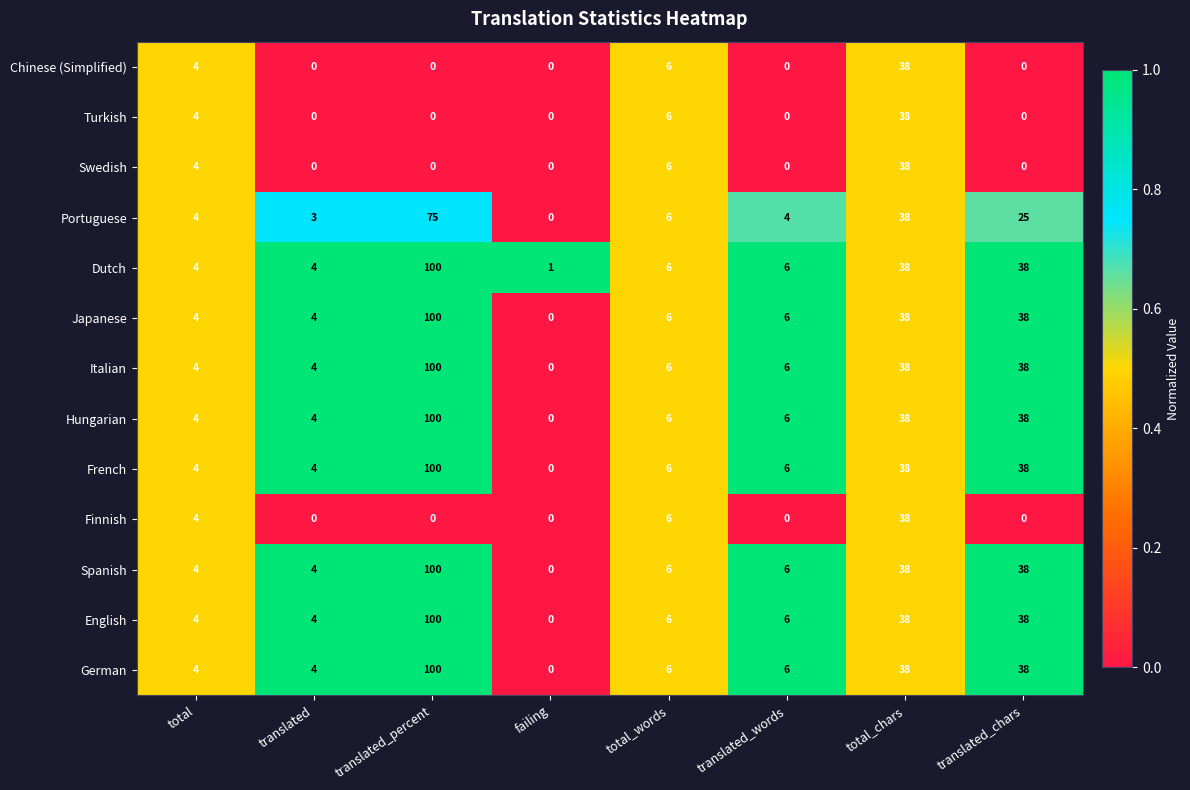

What is the difference between the maximum and minimum values in the Turkish series?

38